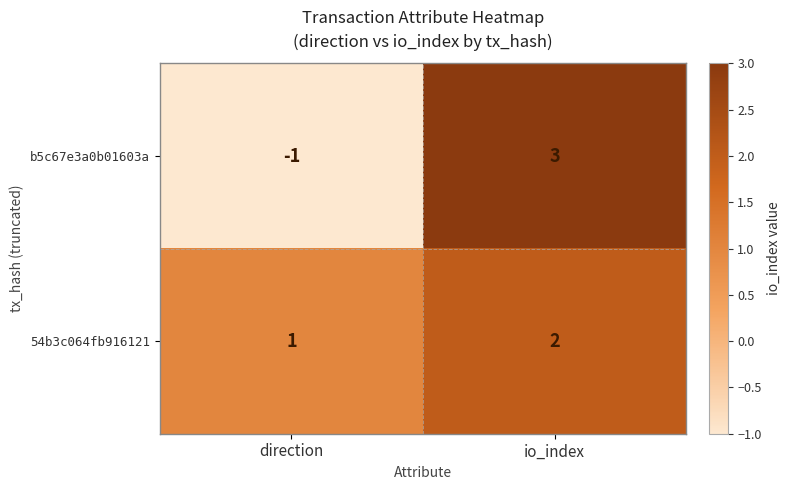

Rank the categories by b5c67e3a0b01603a value from highest to lowest.

io_index, direction